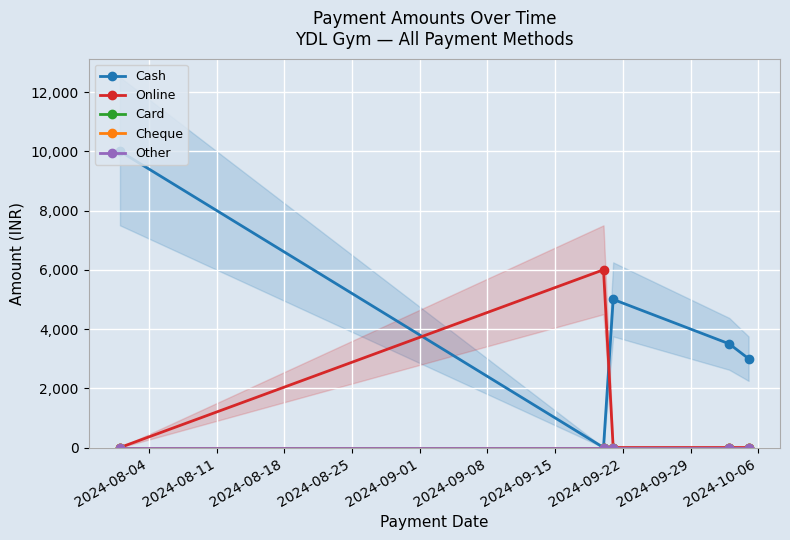

What is the label of the 5th point from the right?

2024-08-04